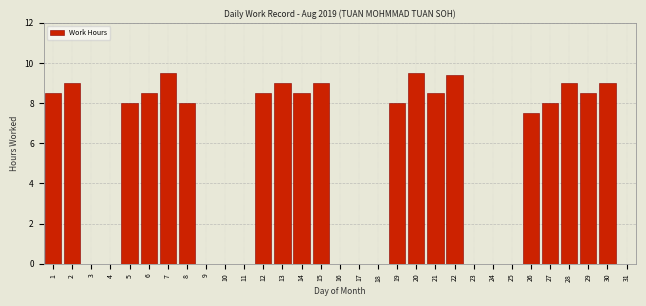

At which label is the value closest to 4?

26